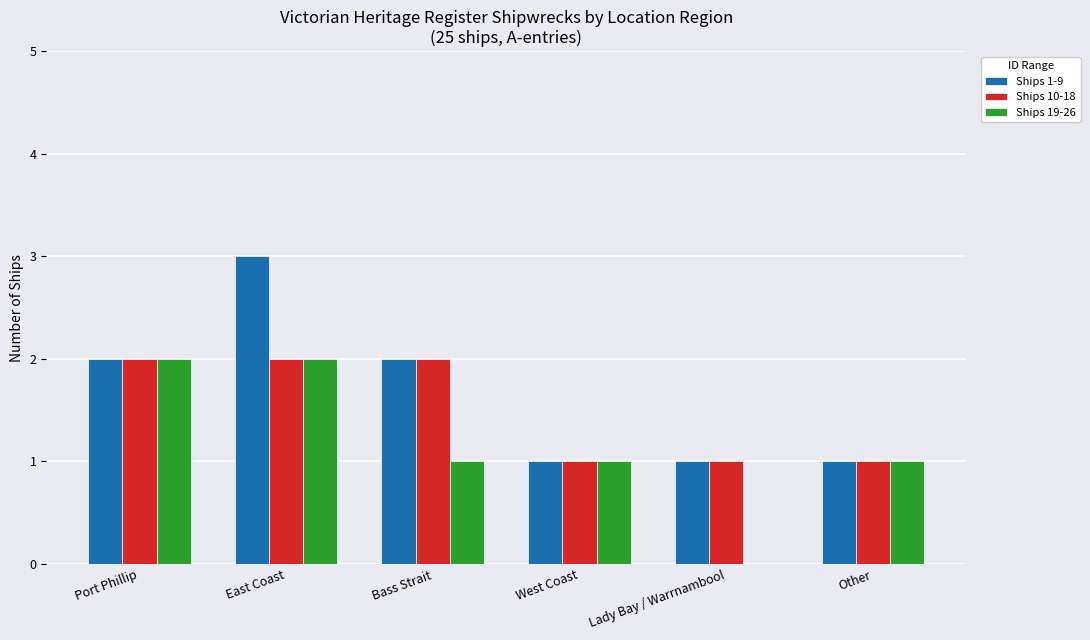

What is the sum of all Ships 19-26 values?

7